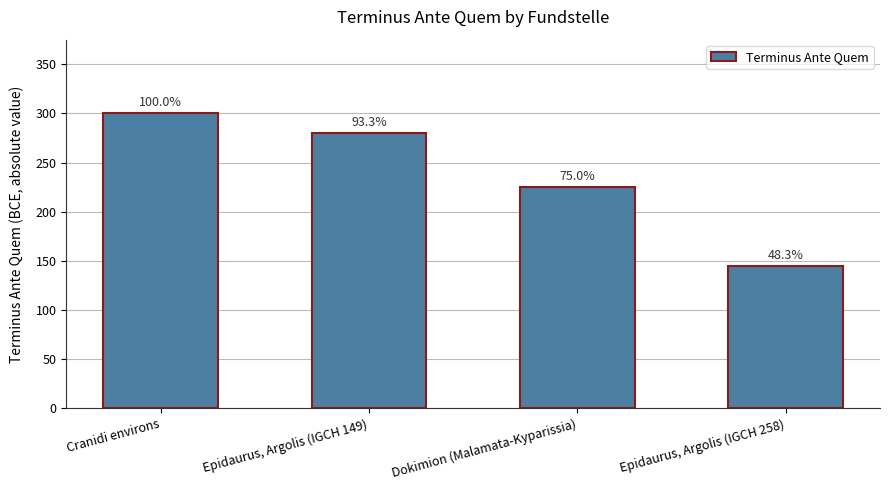

Are the bars horizontal?

No